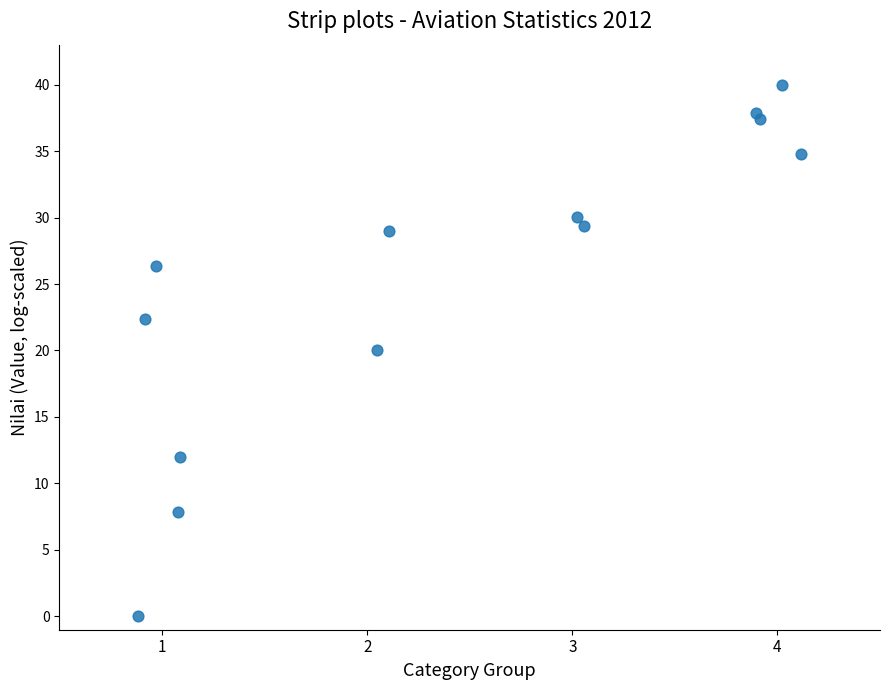

What is the range of X values (max minus min)?

3.2